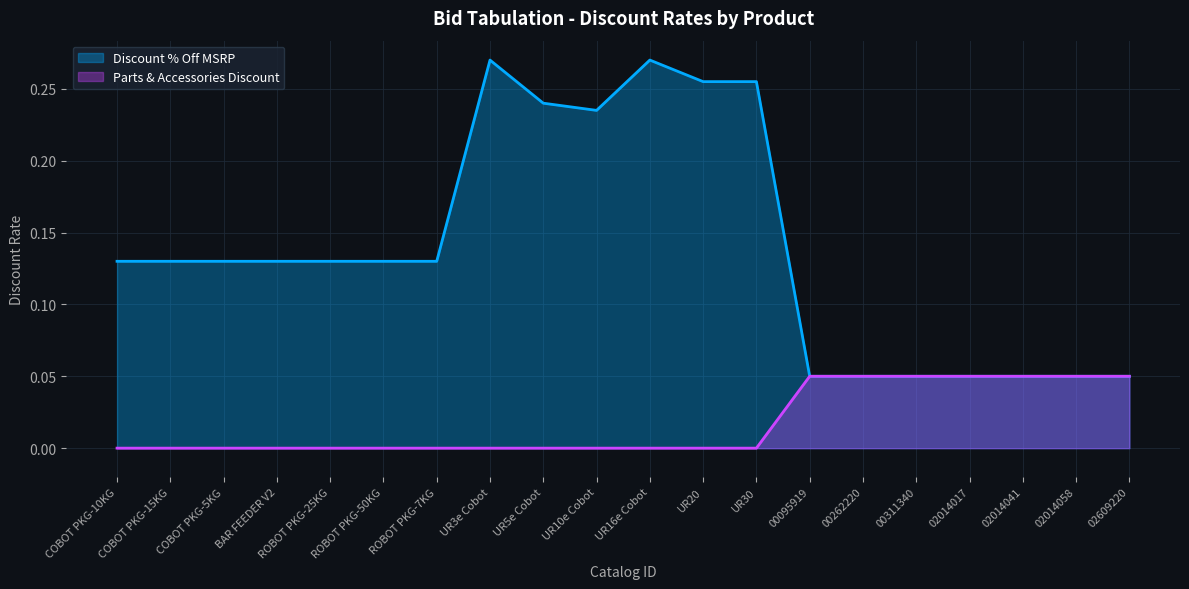

Which has a higher value, COBOT PKG-15KG or 00262220?

COBOT PKG-15KG